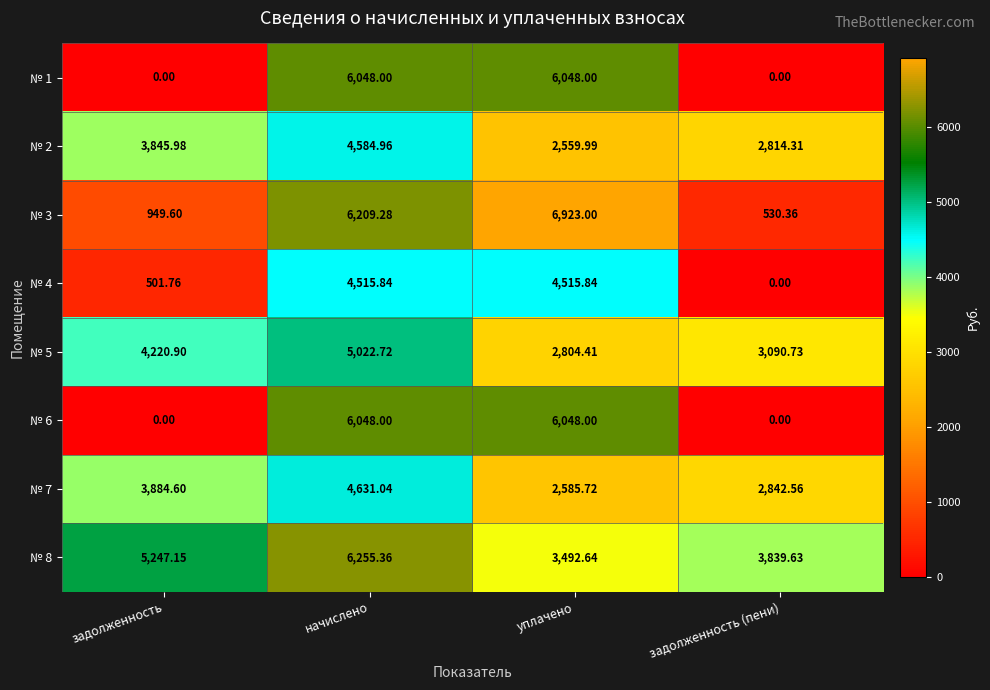

Which series has the largest range (max minus min)?

№ 3